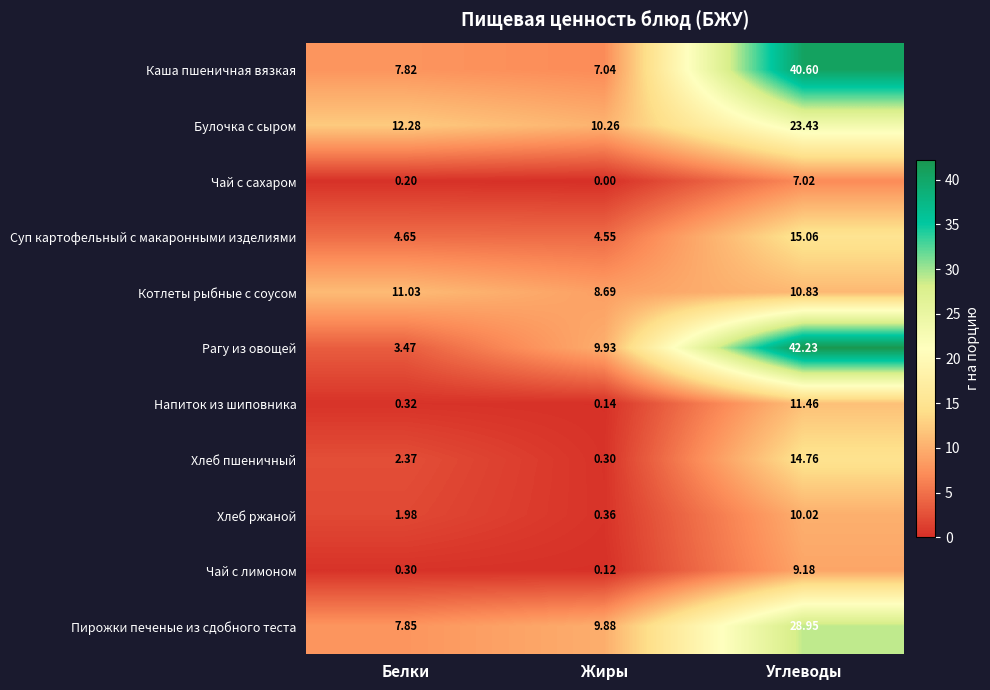

At which category does the chart reach its minimum across all series?

Жиры